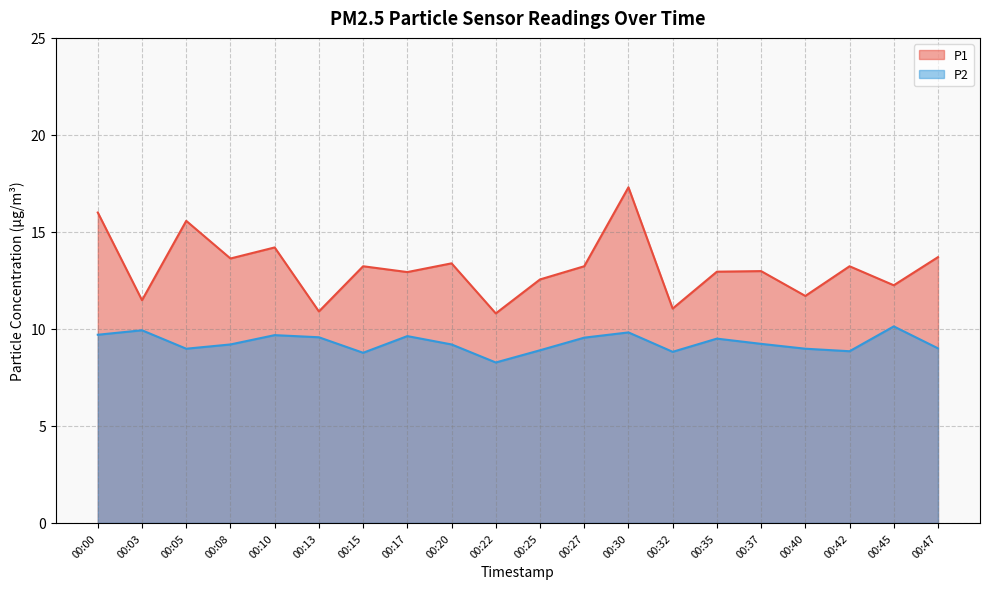

What is the approximate value of P2 at 00:35?

9.5